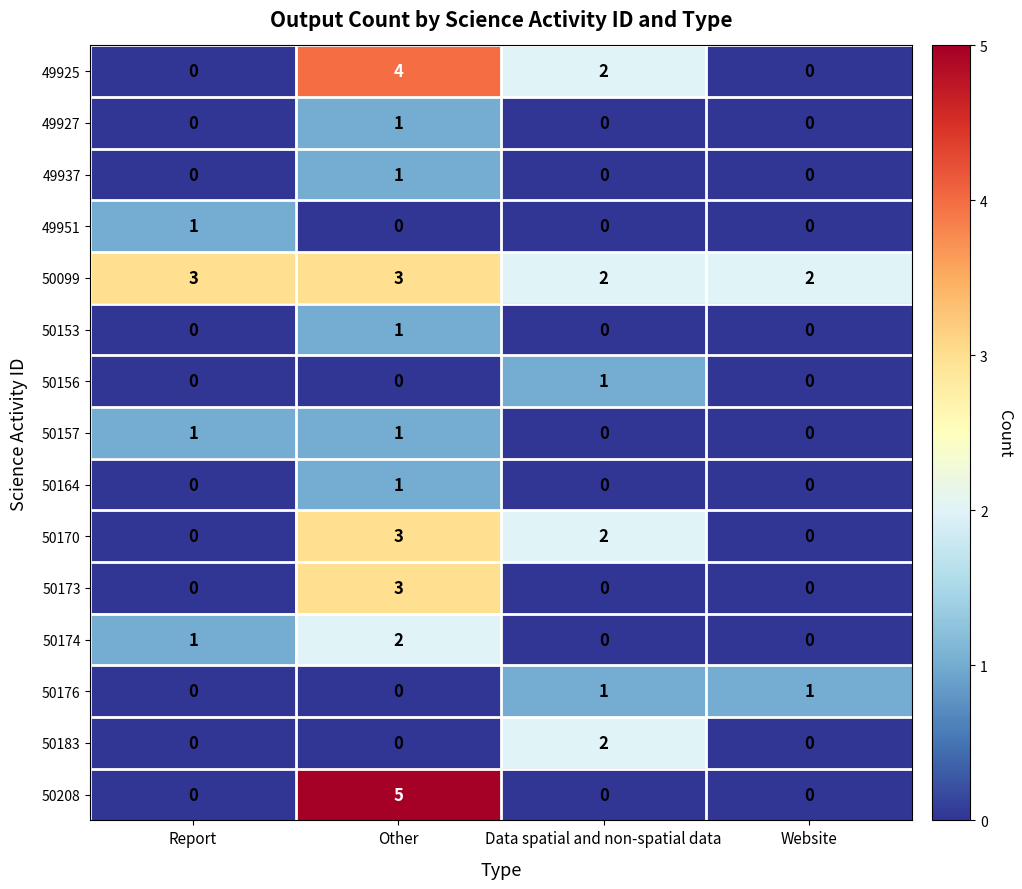

Which series has the largest range (max minus min)?

50208